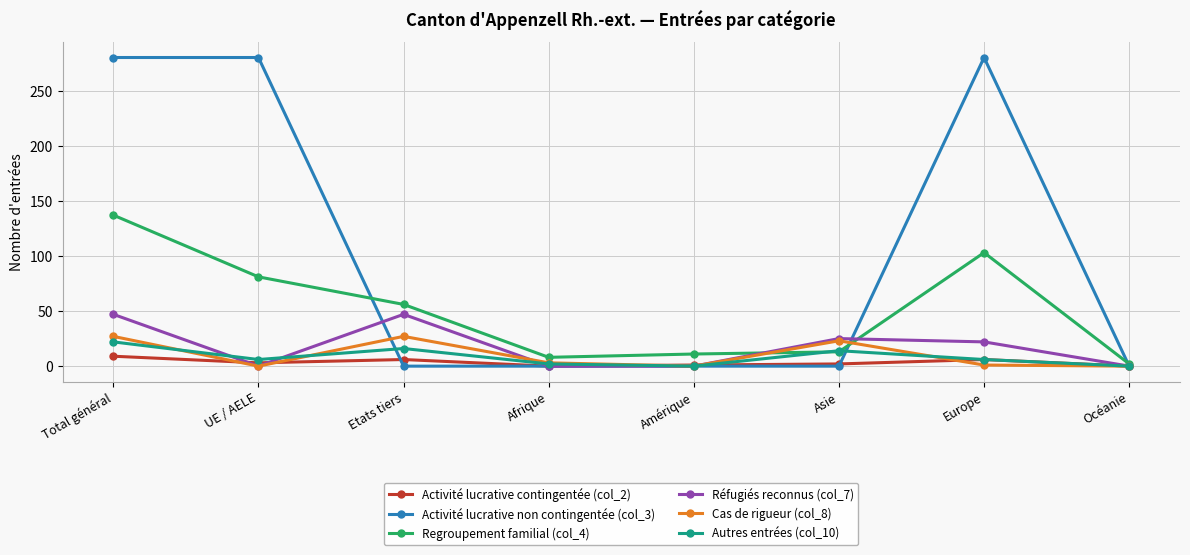

What is the difference between the highest and lowest values at Total général?

271